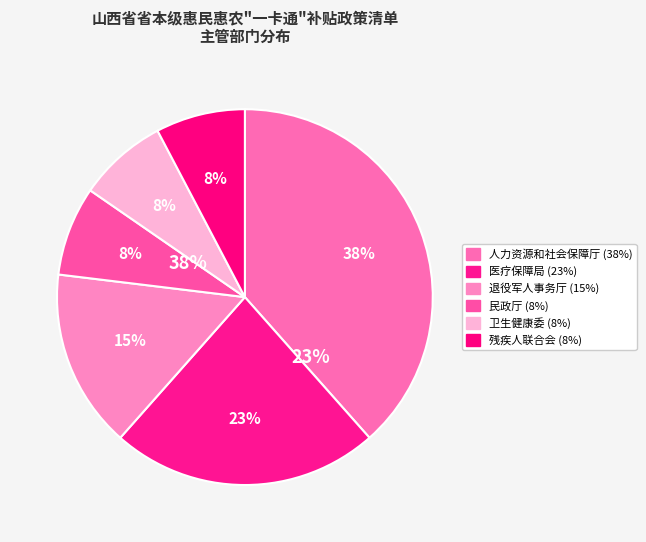

Combined, do 山西省人力资源和社会保障厅 and 山西省退役军人事务厅 account for over 50%?

Yes